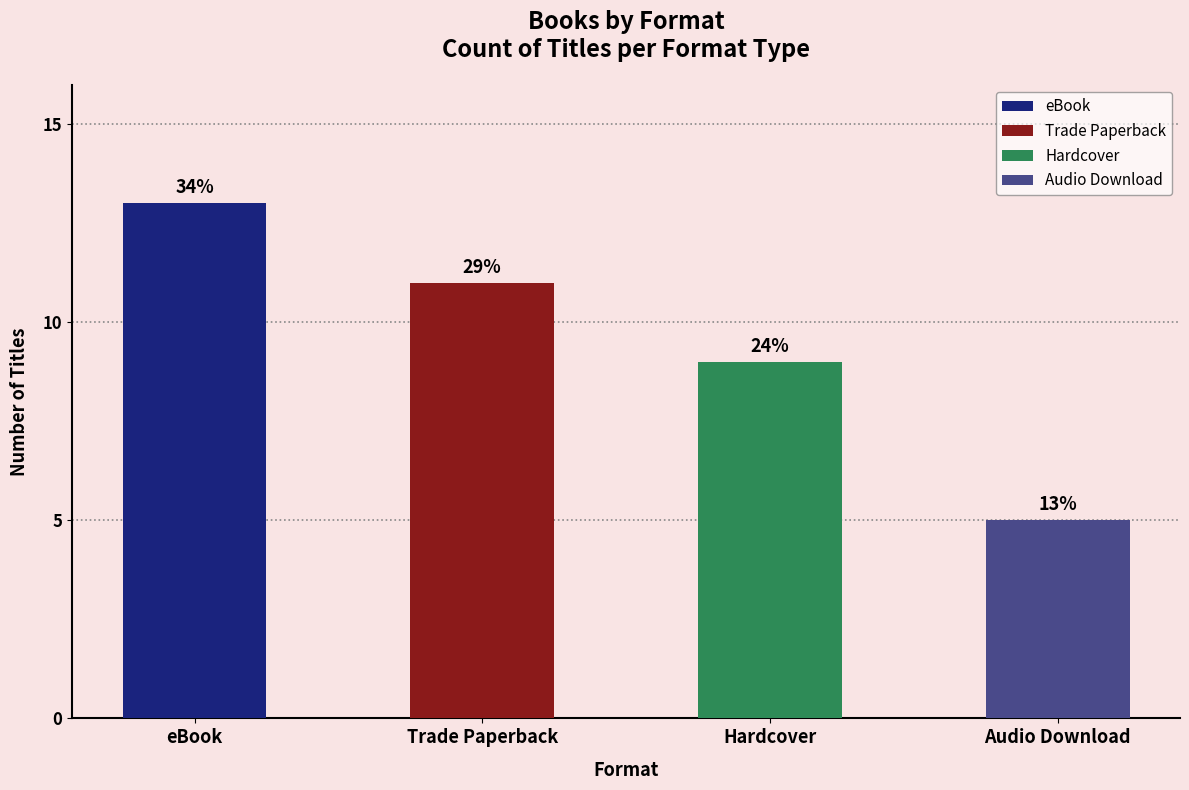

What is the sum of the values at Trade Paperback and Audio Download?

16